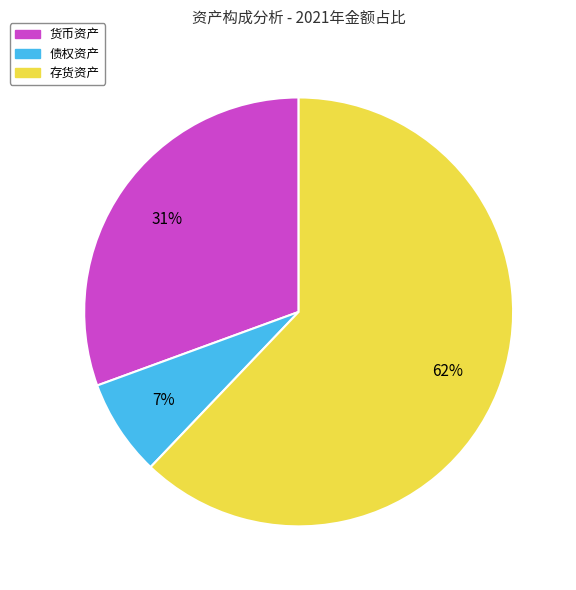

Which has a higher value, 货币资产 or 债权资产?

货币资产